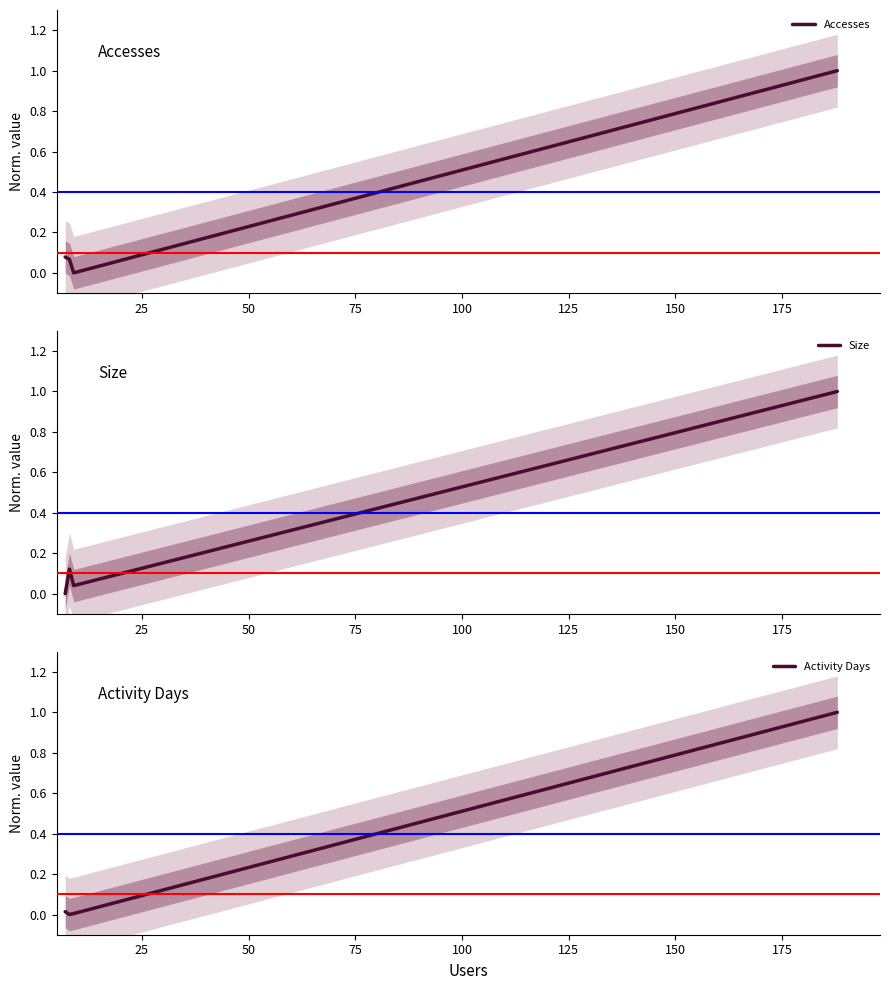

True or false: Activity Days has more than 2 points higher than both neighbors.

False